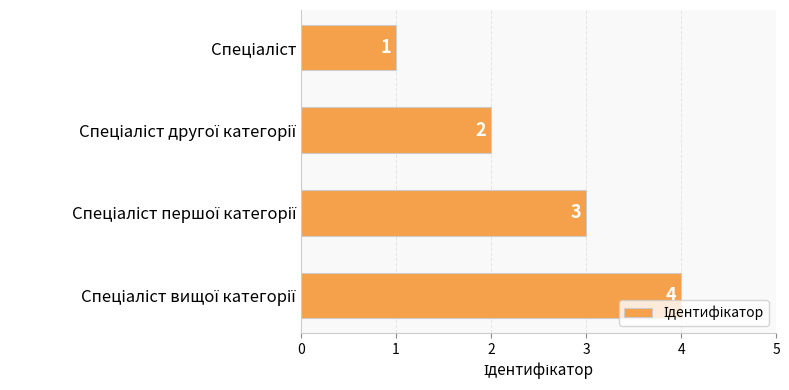

What is the sum of all values?

10